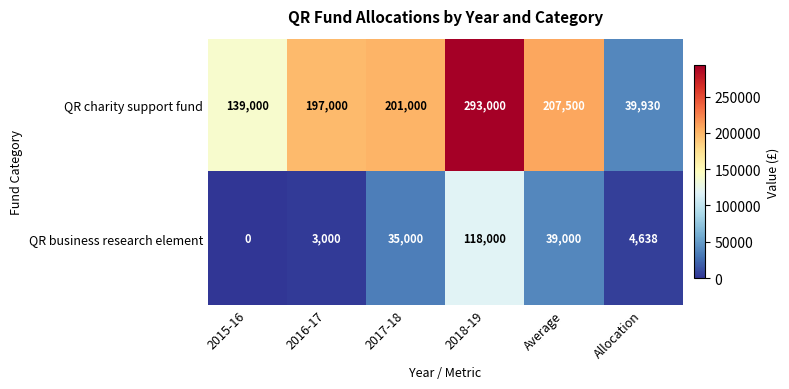

What is the greatest value displayed?

293000